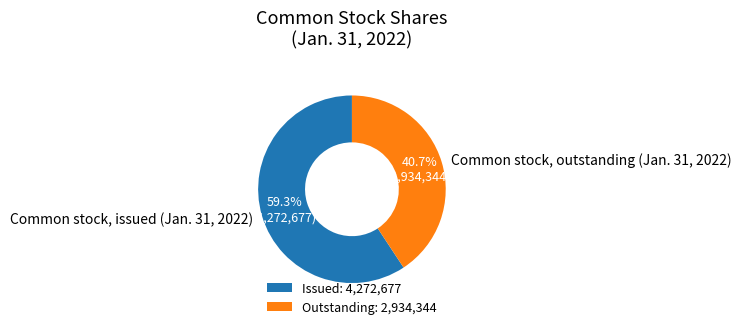

What is the smallest slice in the pie chart?

Common stock, outstanding (Jan. 31, 2022)